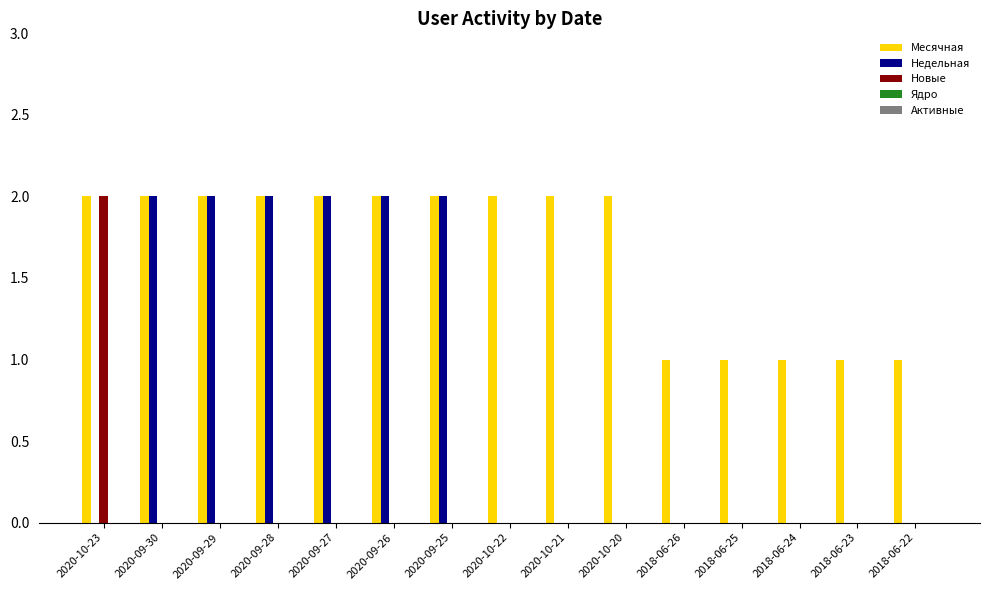

Which series has the largest total across all categories?

Месячная